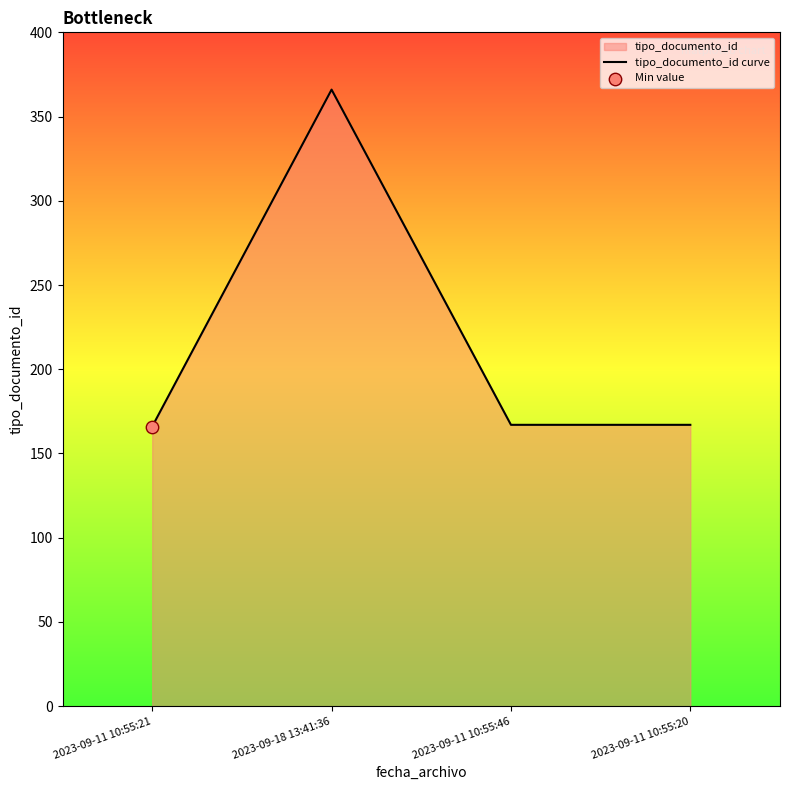

Which has a higher value, 2023-09-11 10:55:21 or 2023-09-18 13:41:36?

2023-09-18 13:41:36